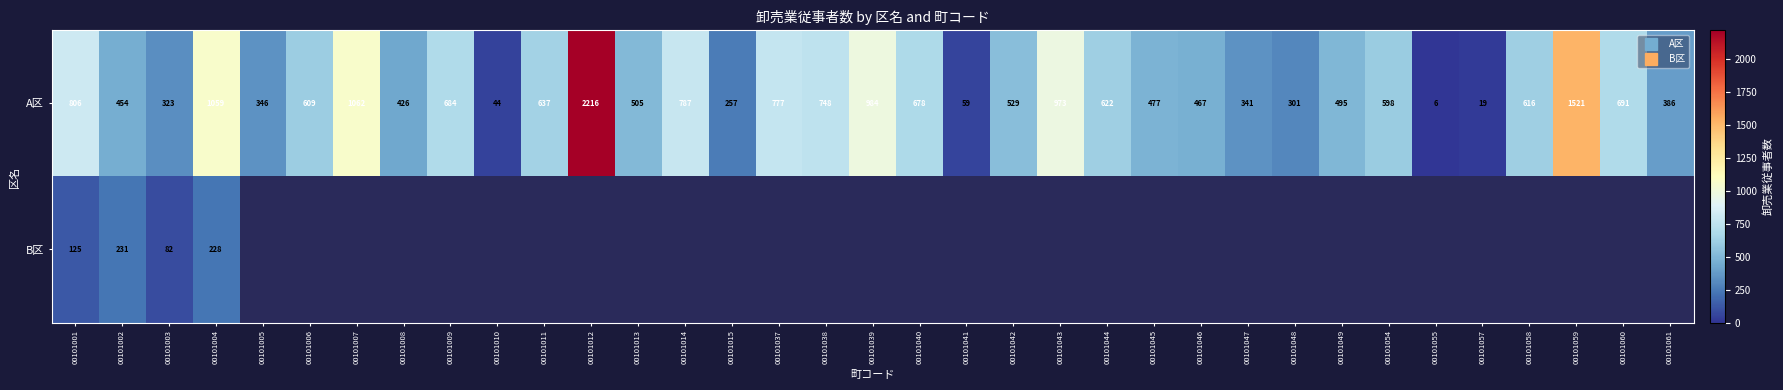

Which series has the widest spread of values?

A区